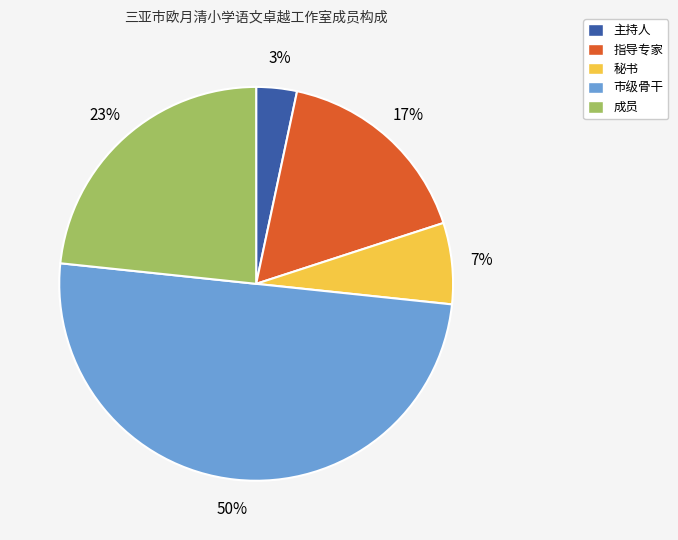

Is 秘书 the majority of the pie?

No